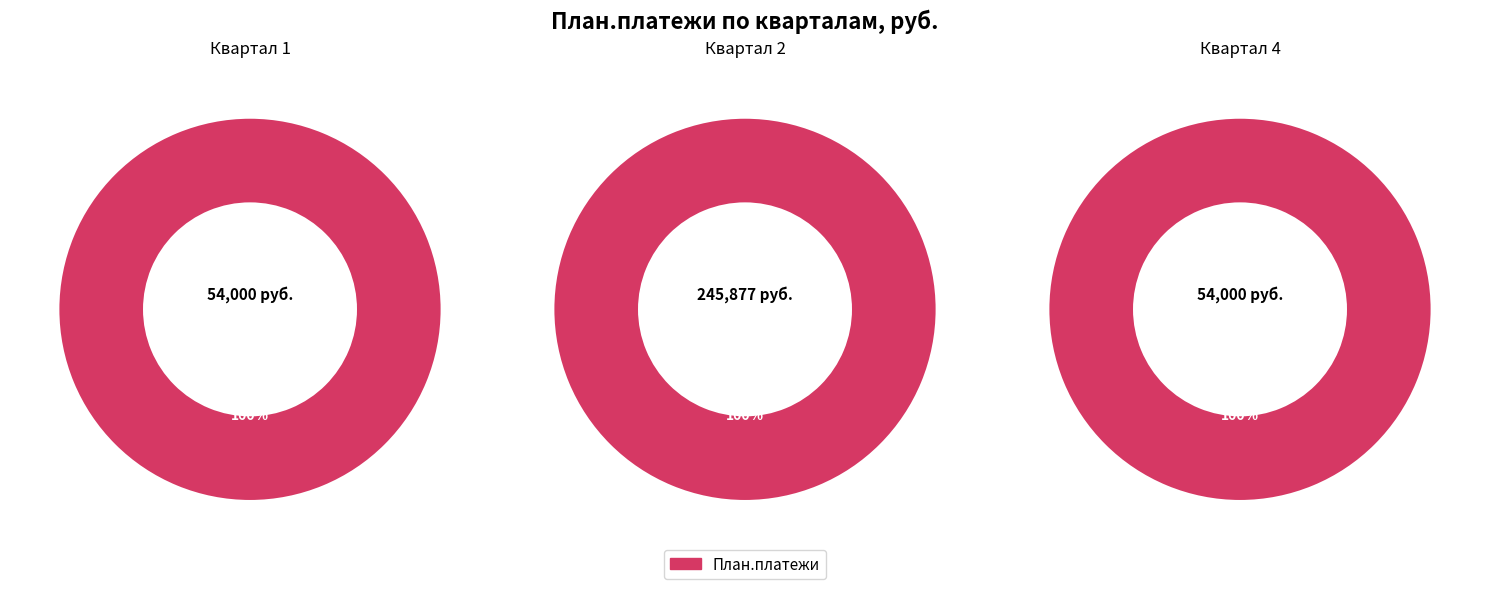

True or false: 20 accounts for 1% of the total.

False